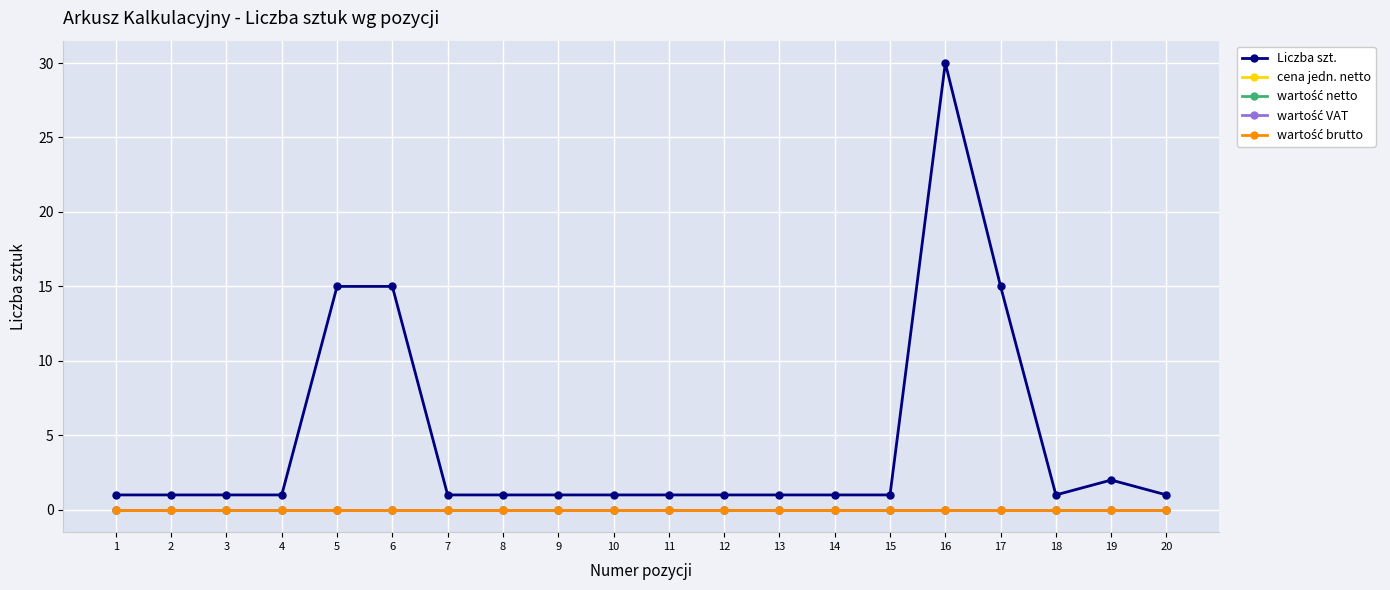

Does the chart have visible grid lines?

Yes